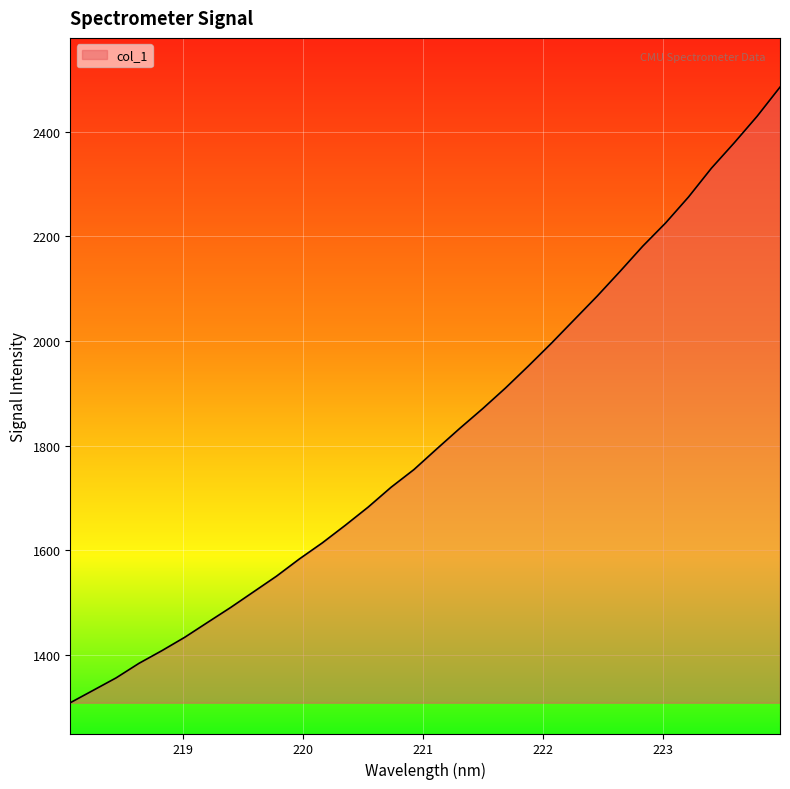

What is the difference between the maximum and minimum values?

1177.1